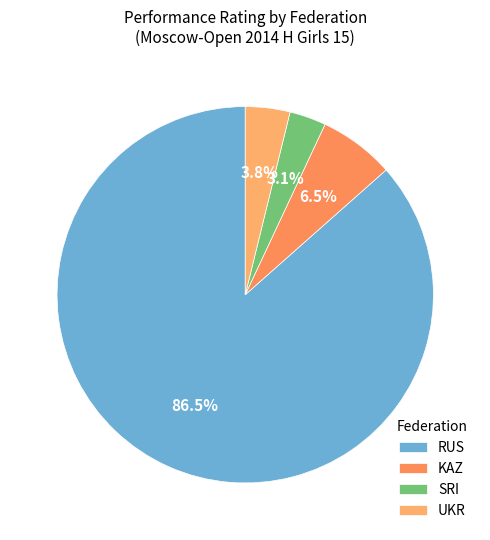

To the nearest percent, what is the difference between the largest and smallest slice percentages?

83%